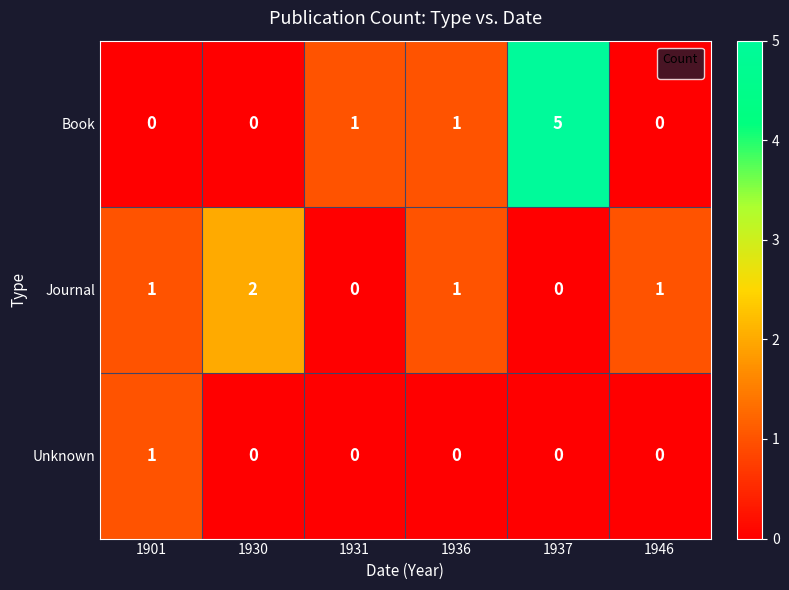

True or false: Journal has a value of 1 at 1930.

False